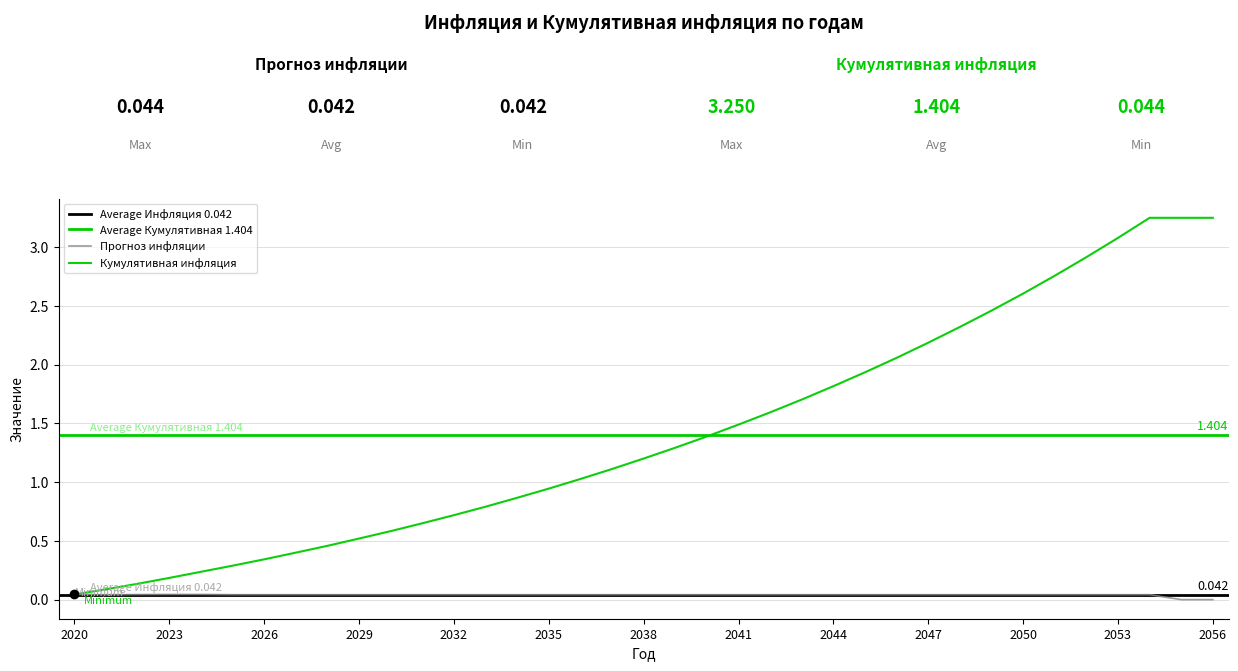

Reading left to right, what are all the values shown in this chart?

Прогноз инфляции: 2020=0.0	2021=0.0	2022=0.0	2023=0.0	2024=0.0	2025=0.0	2026=0.0	2027=0.0	2028=0.0	2029=0.0	2030=0.0	2031=0.0	2032=0.0	2033=0.0	2034=0.0	2035=0.0	2036=0.0	2037=0.0	2038=0.0	2039=0.0	2040=0.0	2041=0.0	2042=0.0	2043=0.0	2044=0.0	2045=0.0	2046=0.0	2047=0.0	2048=0.0	2049=0.0	2050=0.0	2051=0.0	2052=0.0	2053=0.0	2054=0.0	2055=0.0	2056=0.0
Кумулятивная инфляция: 2020=0.0	2021=0.1	2022=0.1	2023=0.2	2024=0.2	2025=0.3	2026=0.3	2027=0.4	2028=0.5	2029=0.5	2030=0.6	2031=0.7	2032=0.7	2033=0.8	2034=0.9	2035=0.9	2036=1.0	2037=1.1	2038=1.2	2039=1.3	2040=1.4	2041=1.5	2042=1.6	2043=1.7	2044=1.8	2045=1.9	2046=2.1	2047=2.2	2048=2.3	2049=2.5	2050=2.6	2051=2.8	2052=2.9	2053=3.1	2054=3.2	2055=3.2	2056=3.2